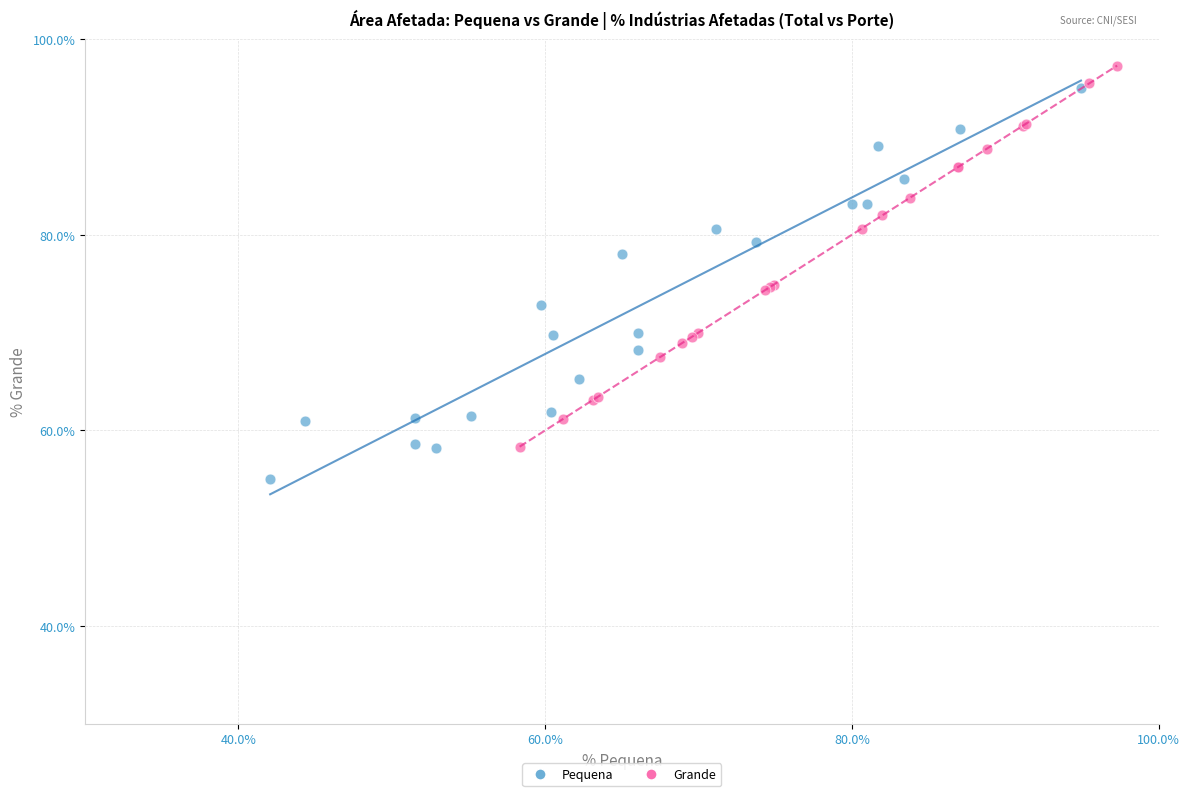

Which series reaches the minimum Y coordinate?

Pequena